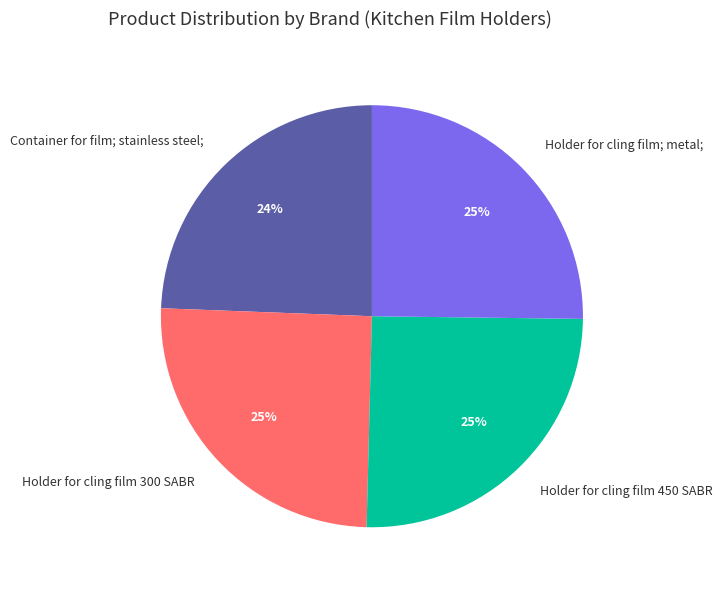

To the nearest percent, what is the difference between the Container for film; stainless steel; and Holder for cling film 450 SABR slice percentages?

1%